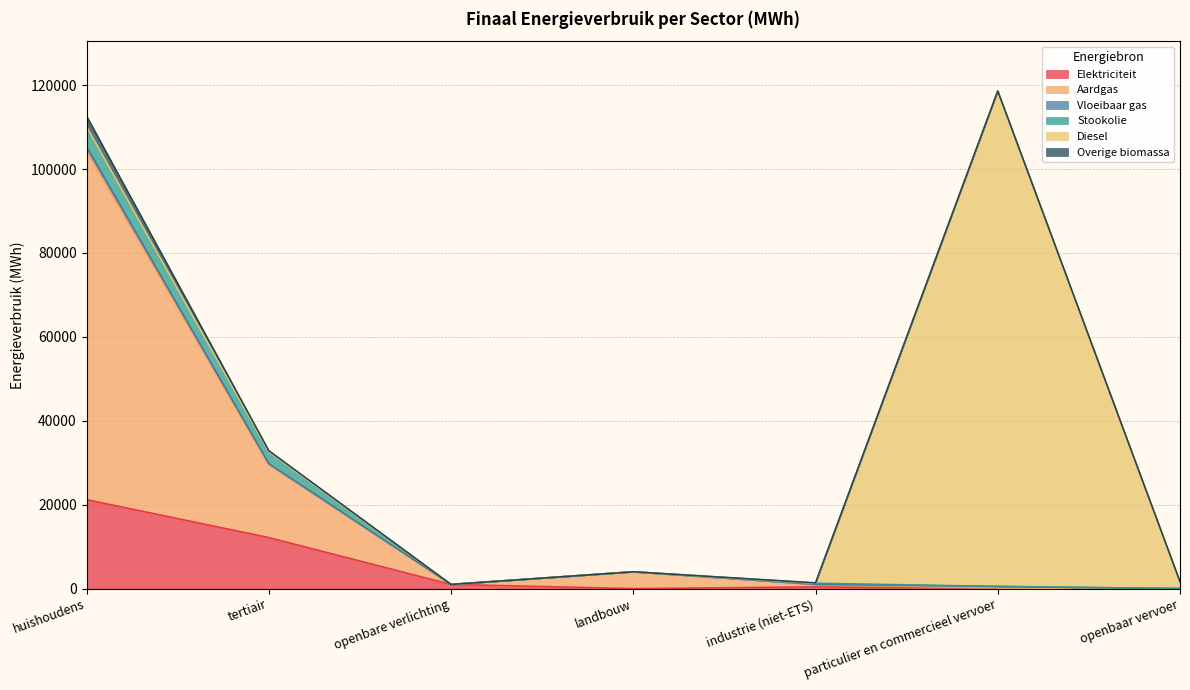

What is the highest value of the Elektriciteit series?

21206.2